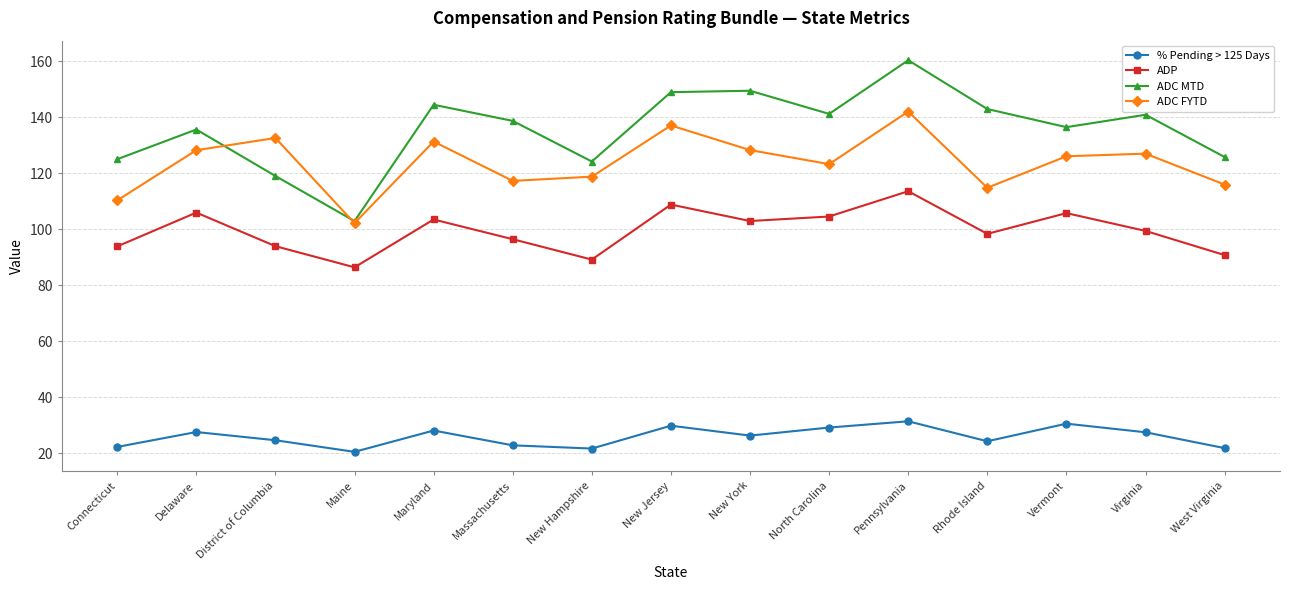

Where is the first local minimum for ADP?

Maine